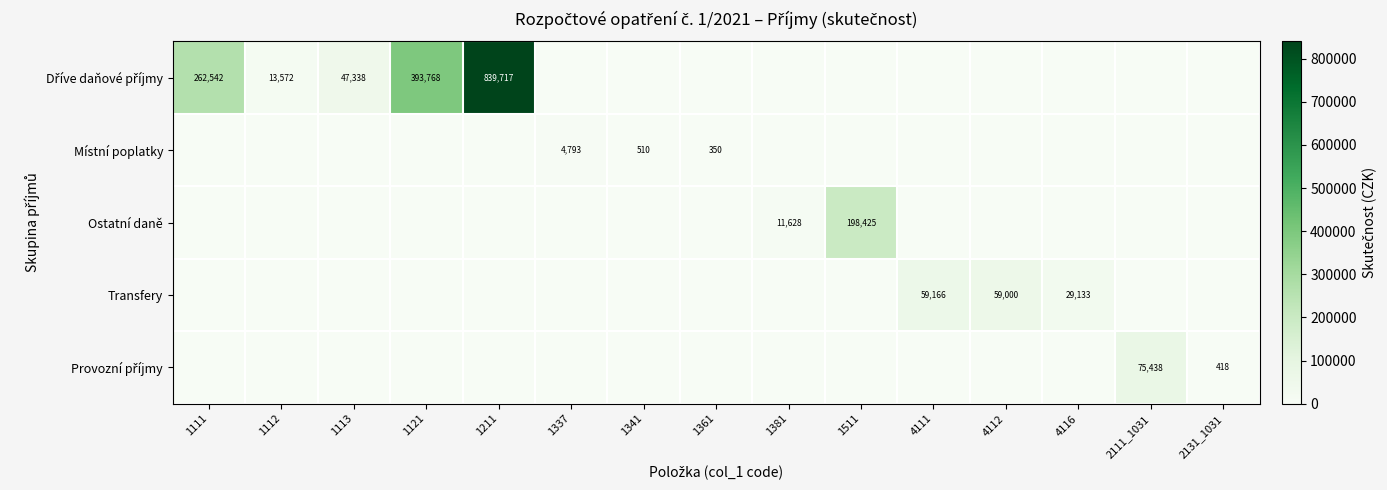

Is it true that Ostatní daně equals 108609.5 at 4111?

False